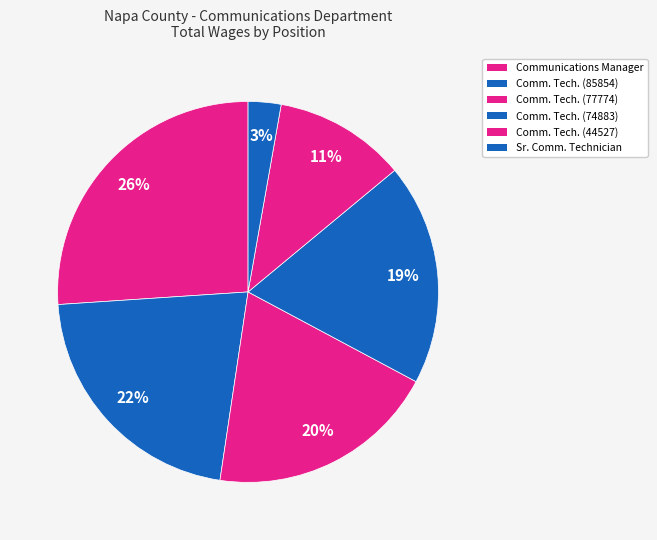

Count the number of slices in the pie.

6